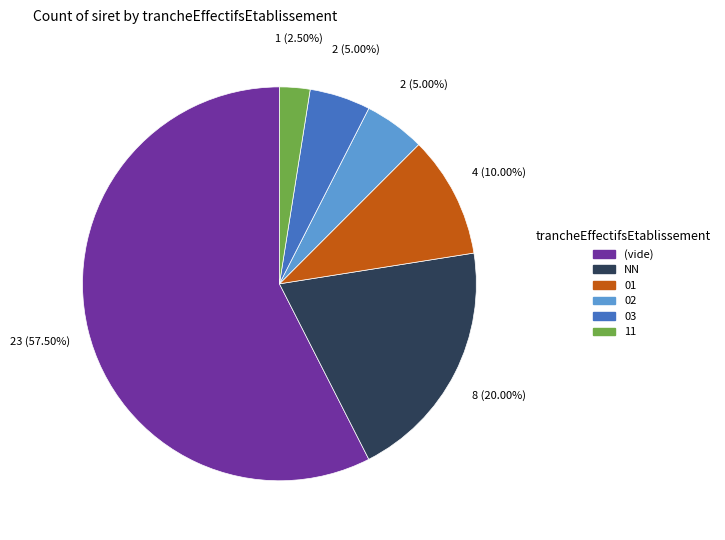

To the nearest percent, what percentage of the pie is 03?

5%